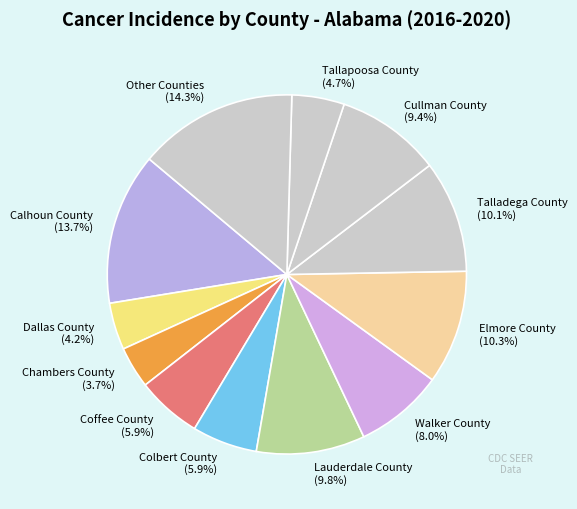

True or false: Coffee County accounts for 6% of the total.

True